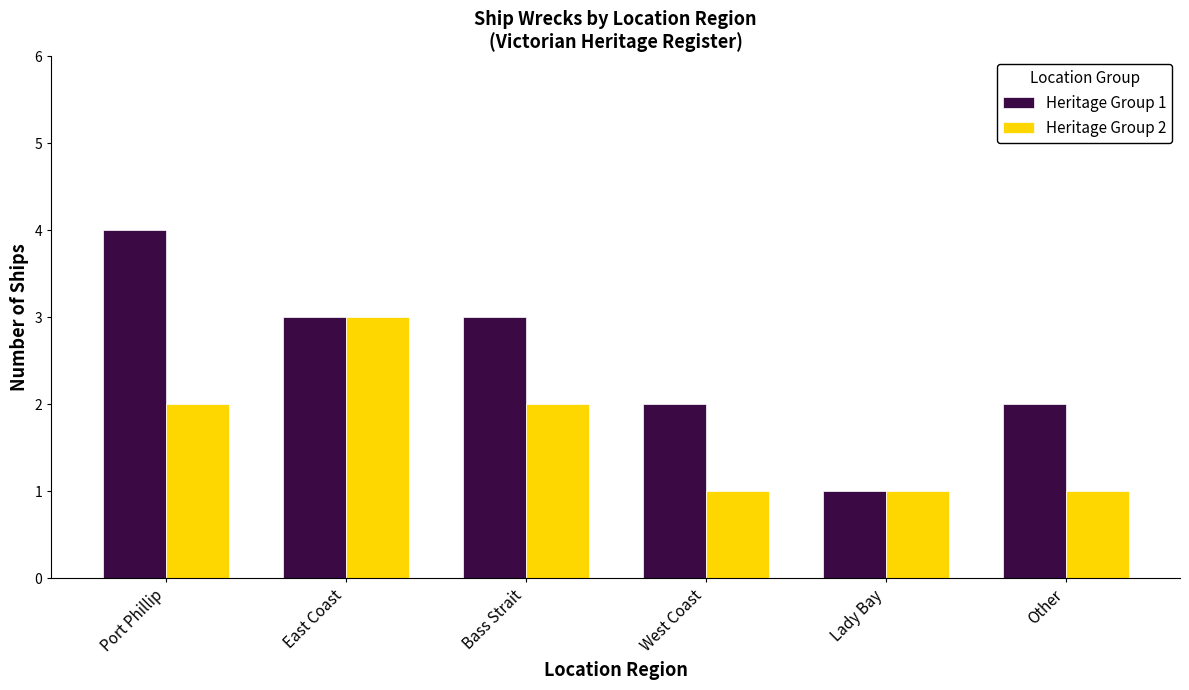

Does the chart contain stacked bars?

No